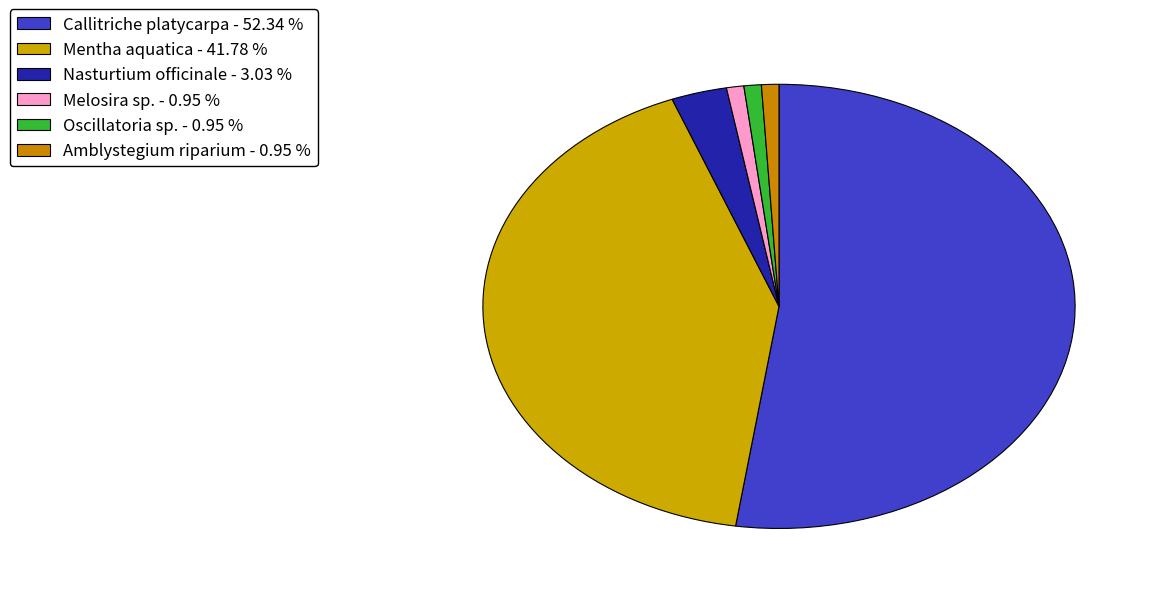

How many segments does this pie chart have?

6